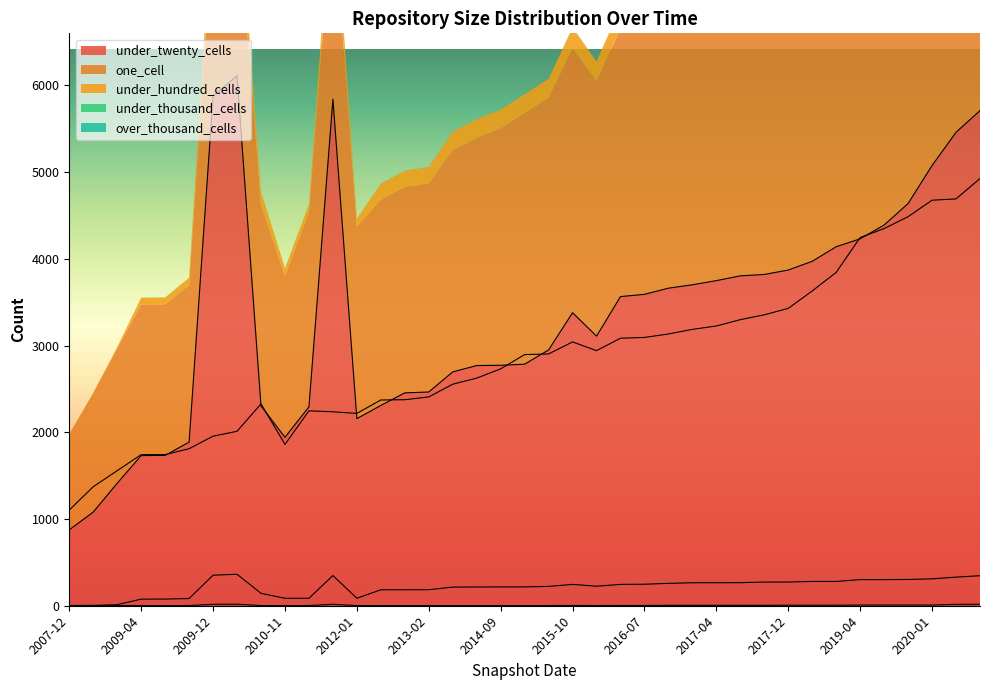

At which label does under_thousand_cells first exceed 3?

2016-10